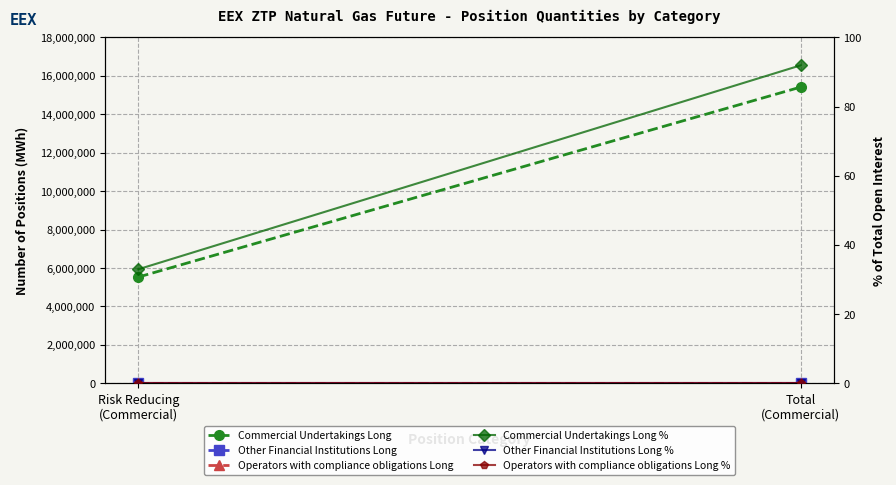

Which series changed the most between Risk Reducing
(Commercial) and Total
(Commercial)?

Commercial Undertakings Long